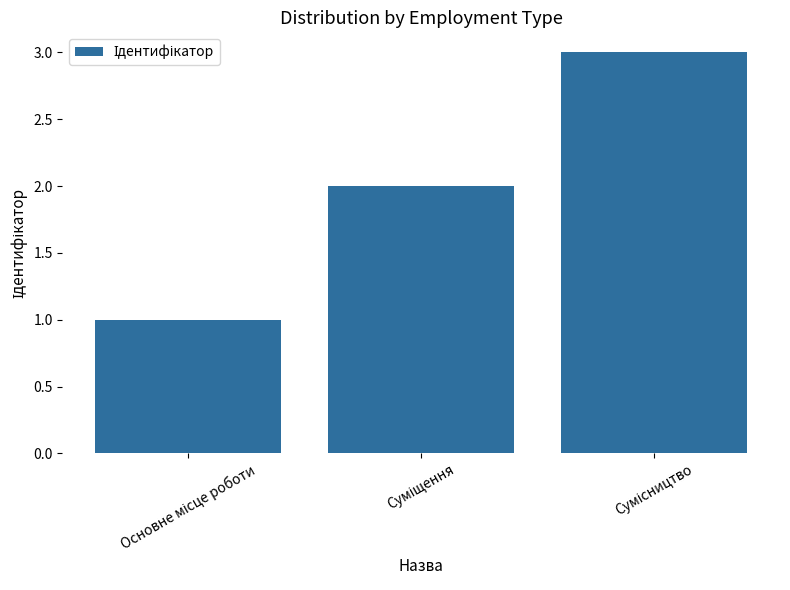

What is the sum of all values?

6